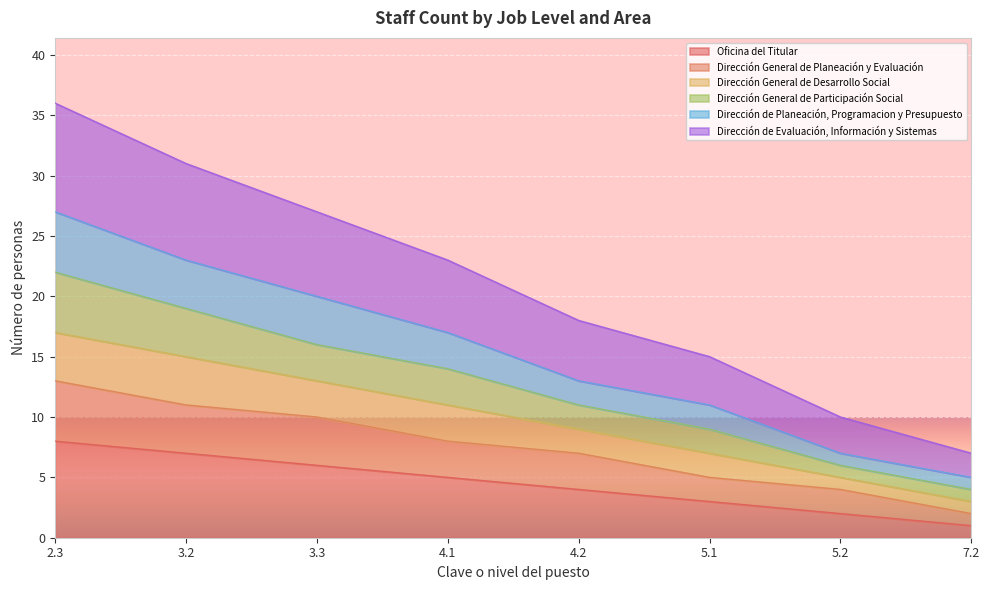

Is it true that Oficina del Titular equals 6 at 3.3?

True